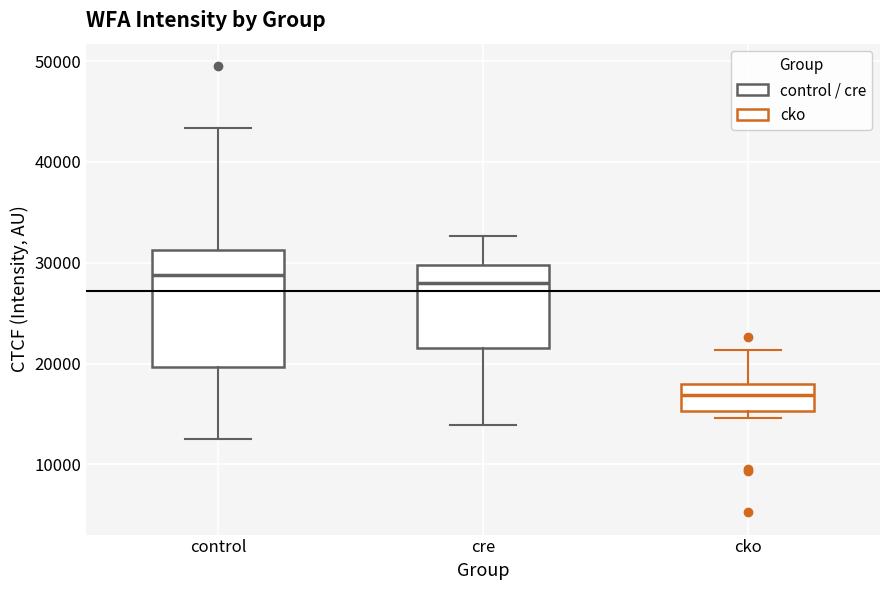

Where does the median line of the box for control sit on the y-axis? The values are not printed on the chart, so give them approximately, as read against the axis.

29000